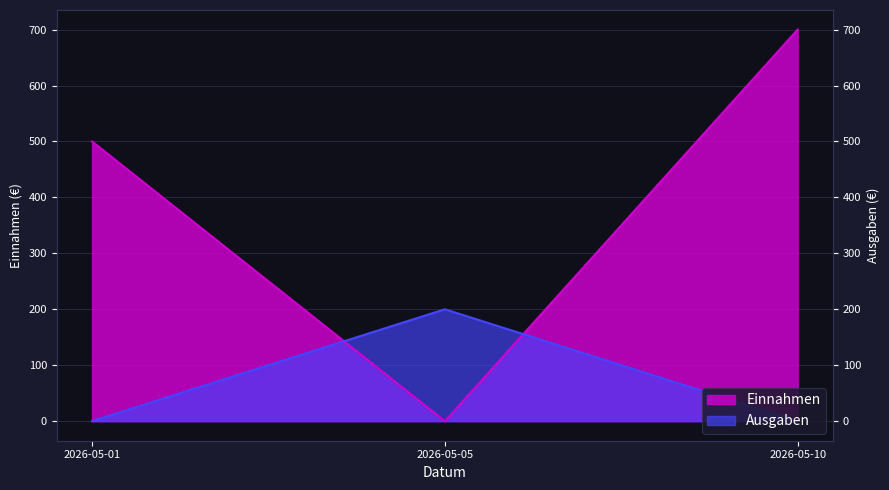

True or false: Einnahmen has a value of 500 at 2026-05-01.

True